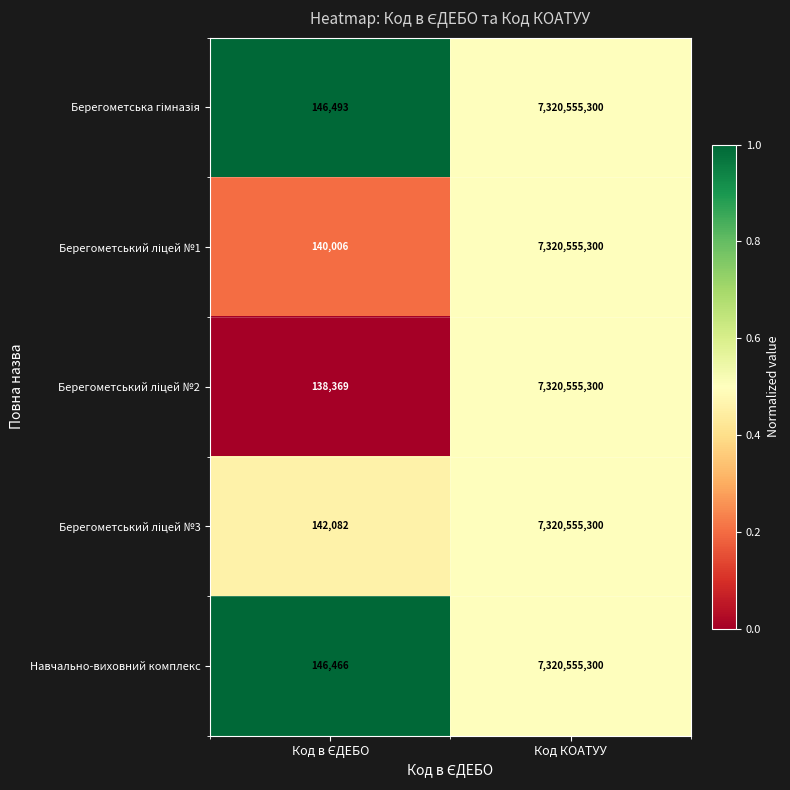

What is the sum of all Навчально-виховний комплекс values?

7320701766